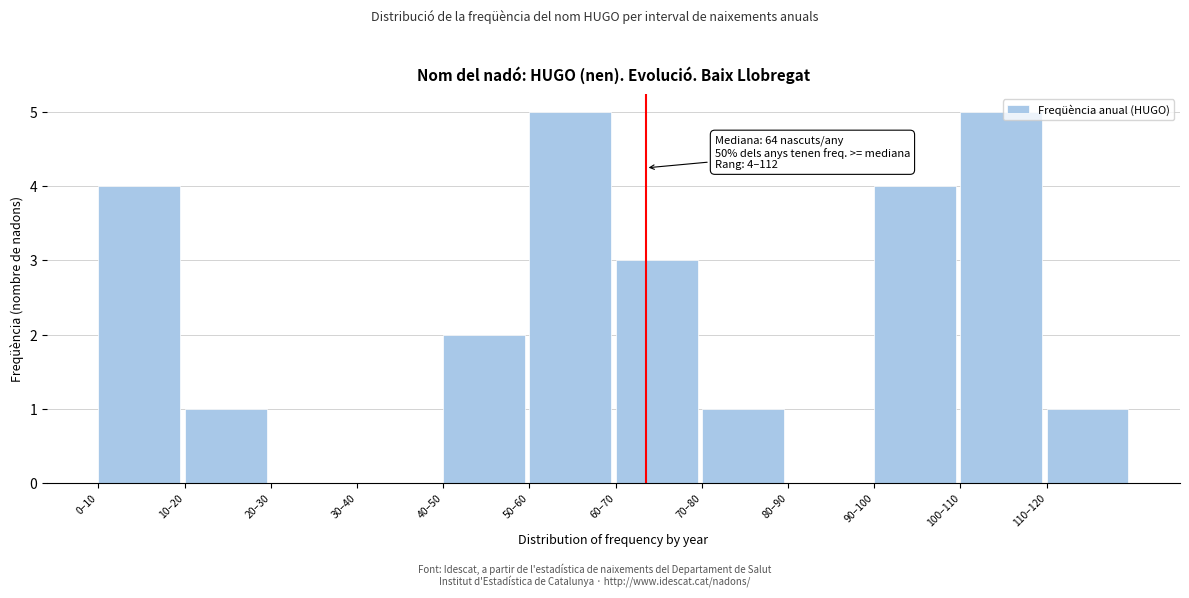

Reading left to right, what are all the values shown in this chart?

0–10=4	10–20=1	20–30=0	30–40=0	40–50=2	50–60=5	60–70=3	70–80=1	80–90=0	90–100=4	100–110=5	110–120=1